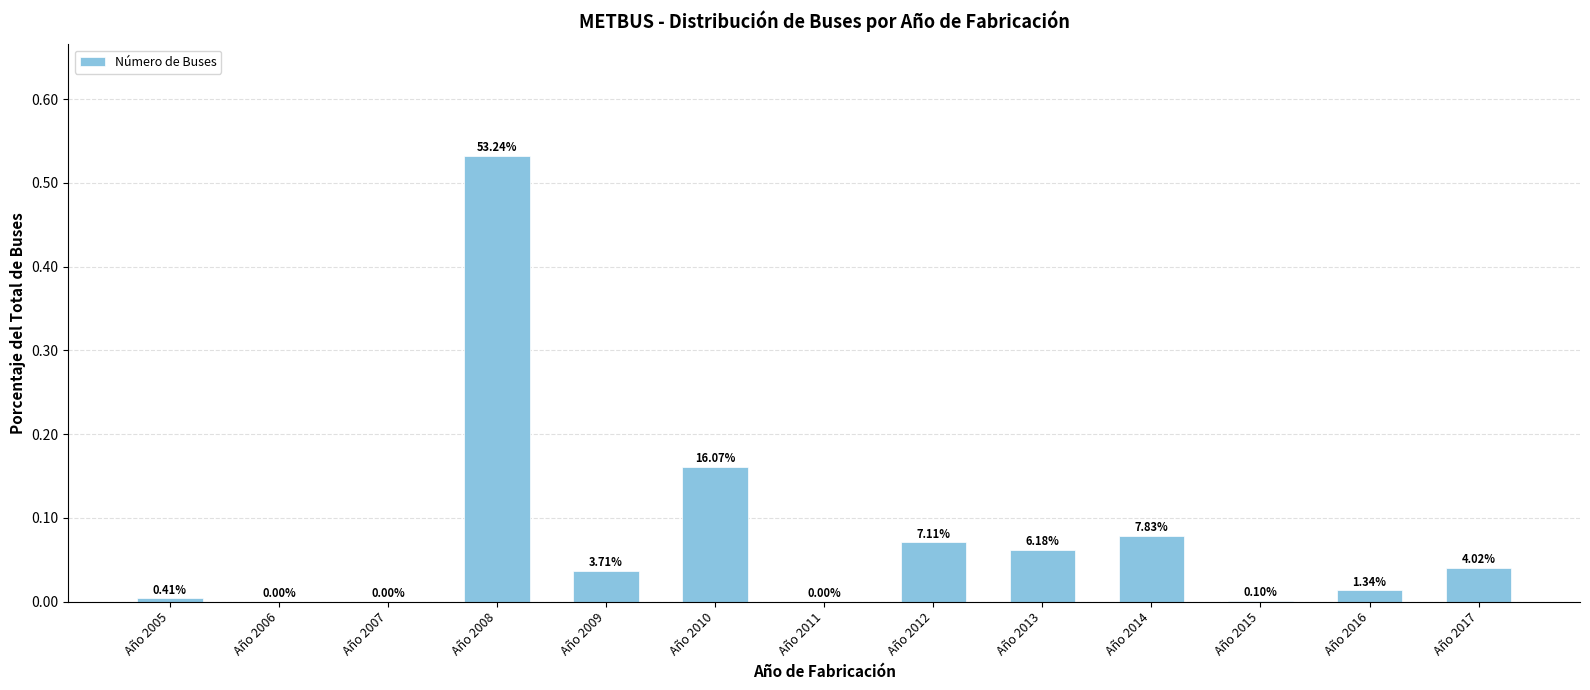

Are the bars horizontal?

No